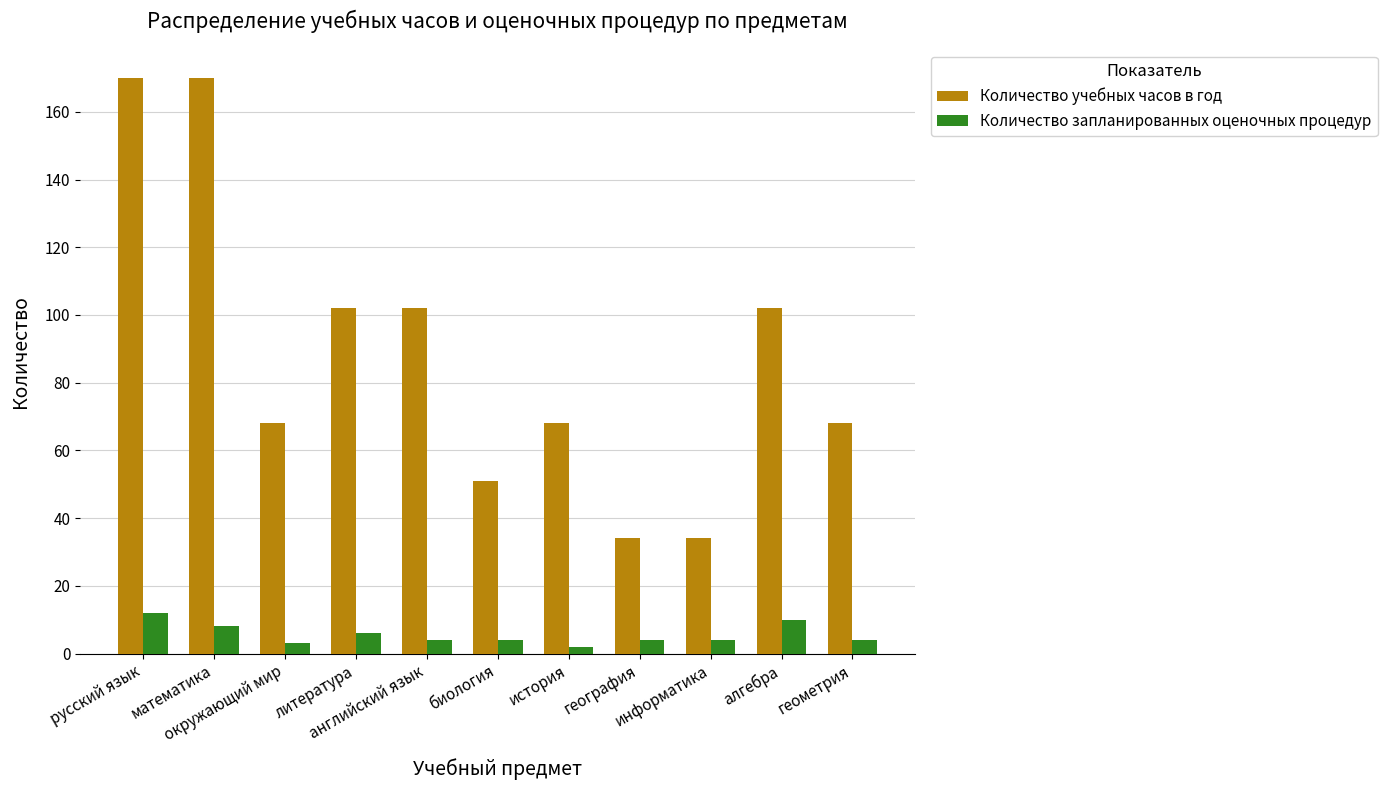

Which series has the widest spread of values?

Количество учебных часов в год